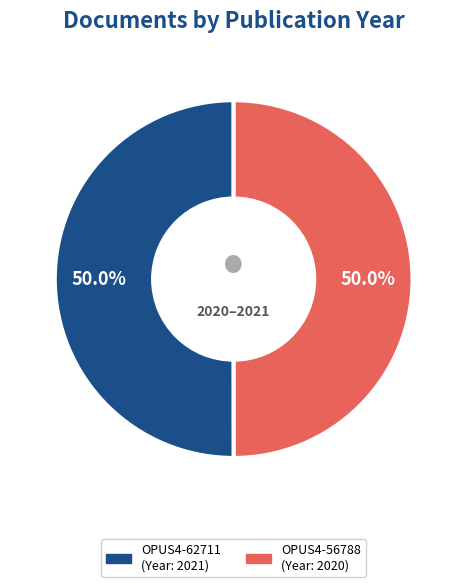

The OPUS4-56788 slice represents 50% of the pie. True or false?

True